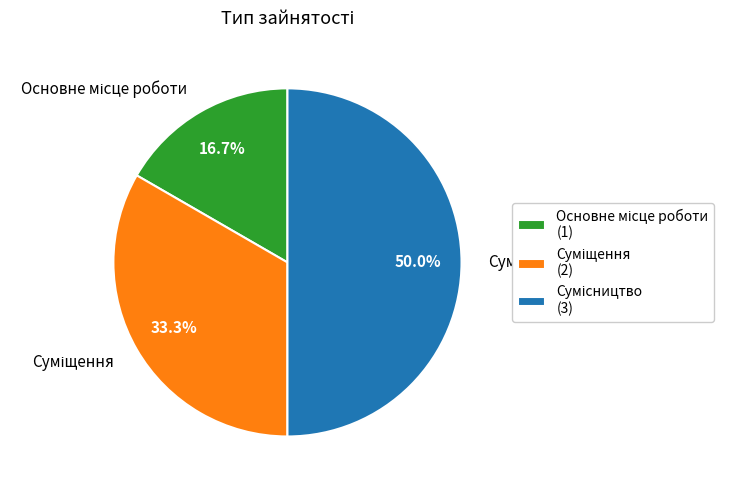

Is there any slice that represents more than half of the pie?

No